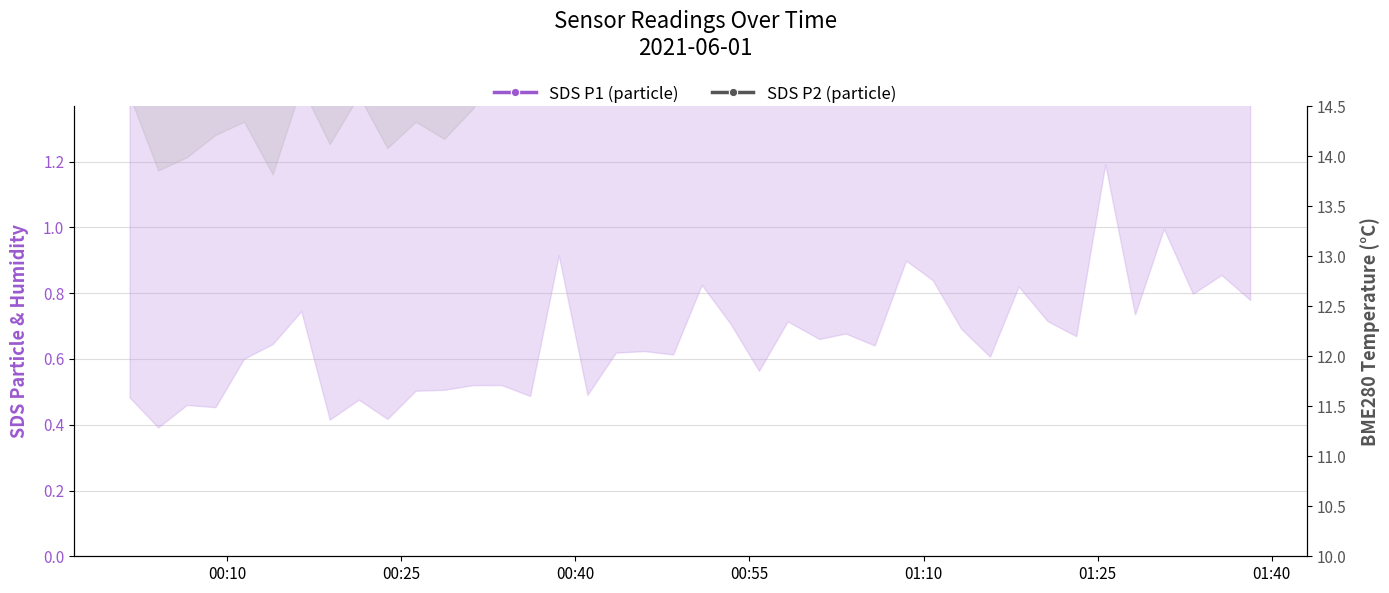

List the series in order of their peak value, highest first.

SDS P1 (particle), SDS P2 (particle)